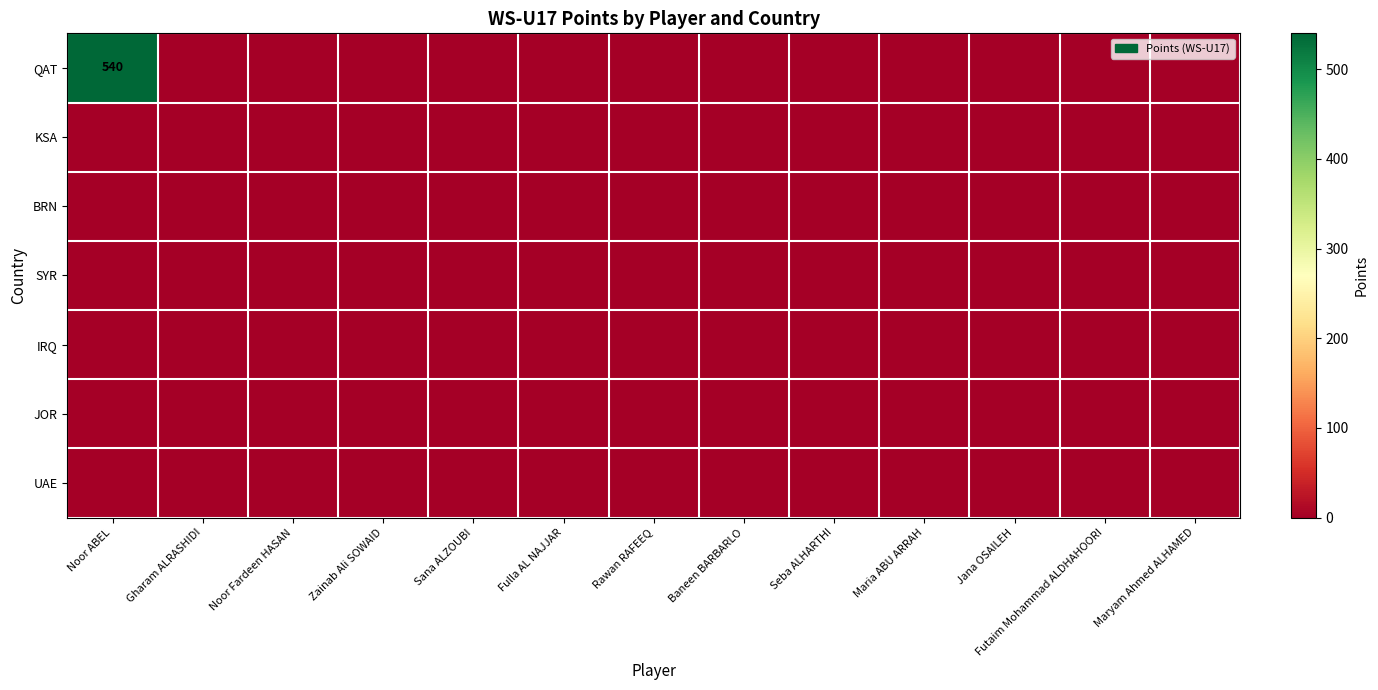

Which series has the largest range (max minus min)?

QAT